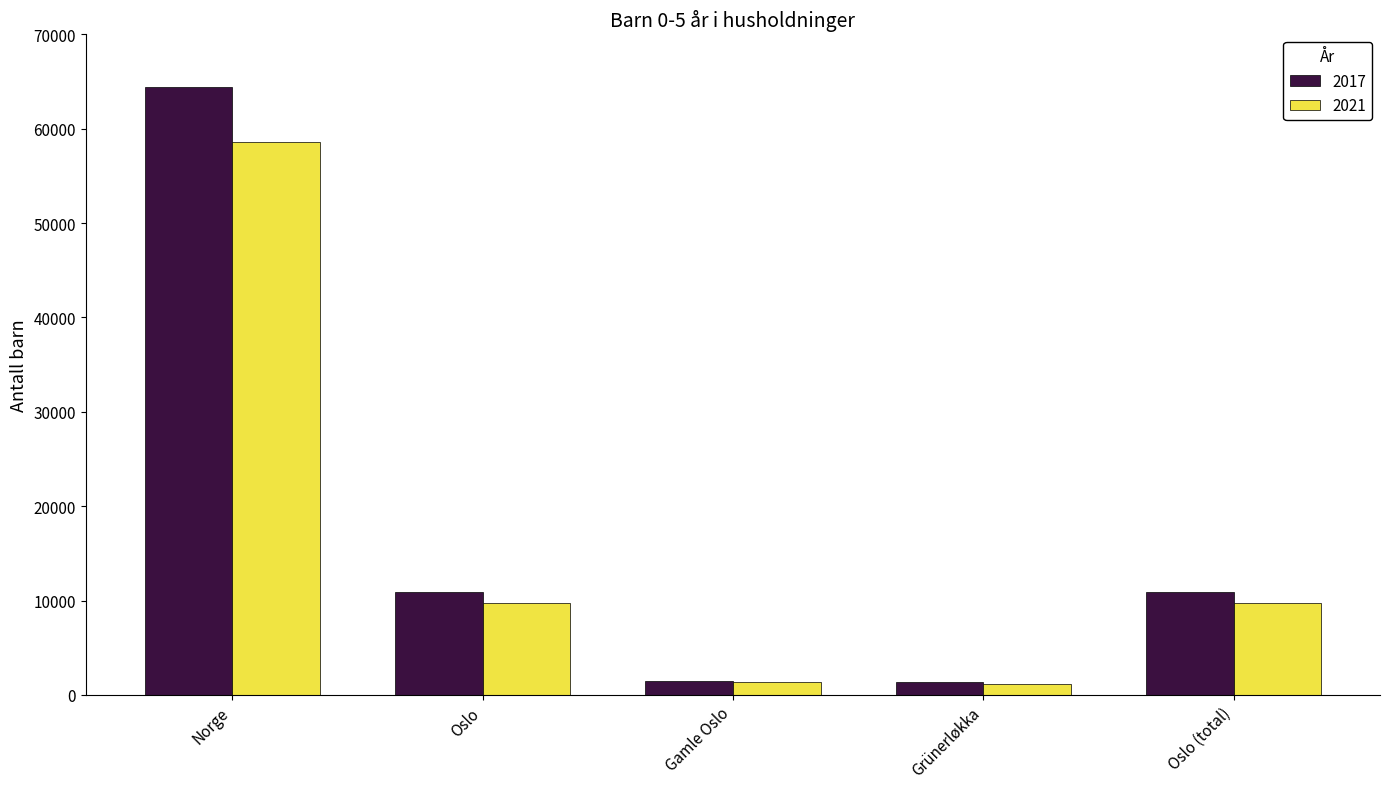

At which category is the sum across all series the highest?

Norge